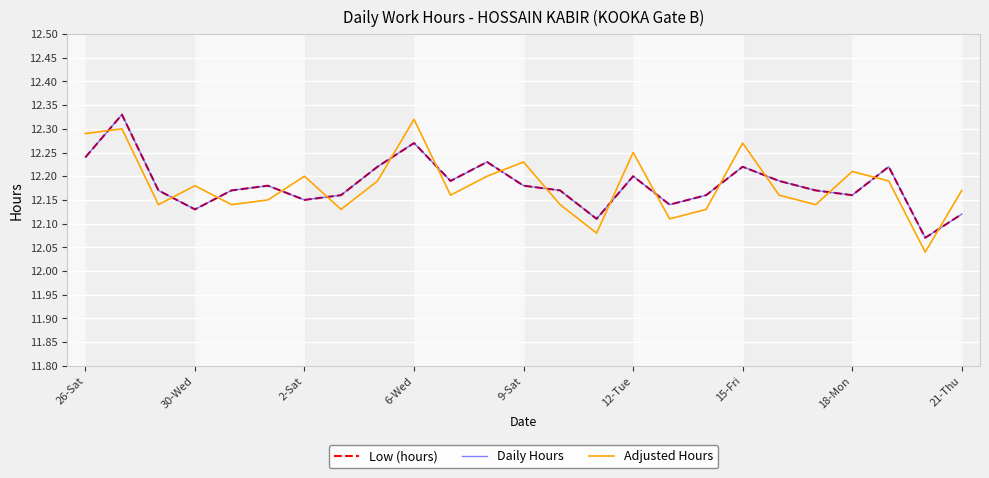

Rank the series by their maximum value, from lowest to highest.

Adjusted Hours, Low (hours), Daily Hours